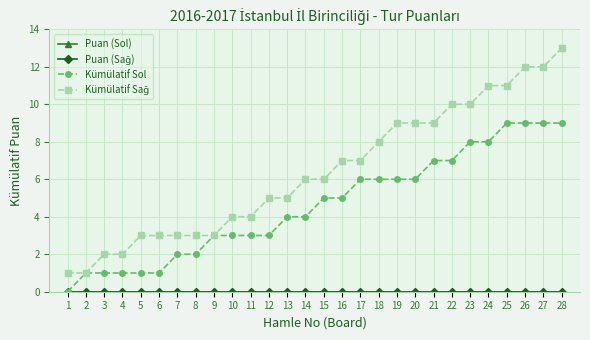

Reading left to right, extract all data points from this chart.

Puan (Sol): 1=0	2=0	3=0	4=0	5=0	6=0	7=0	8=0	9=0	10=0	11=0	12=0	13=0	14=0	15=0	16=0	17=0	18=0	19=0	20=0	21=0	22=0	23=0	24=0	25=0	26=0	27=0	28=0
Puan (Sağ): 1=0	2=0	3=0	4=0	5=0	6=0	7=0	8=0	9=0	10=0	11=0	12=0	13=0	14=0	15=0	16=0	17=0	18=0	19=0	20=0	21=0	22=0	23=0	24=0	25=0	26=0	27=0	28=0
Kümülatif Sol: 1=0	2=1	3=1	4=1	5=1	6=1	7=2	8=2	9=3	10=3	11=3	12=3	13=4	14=4	15=5	16=5	17=6	18=6	19=6	20=6	21=7	22=7	23=8	24=8	25=9	26=9	27=9	28=9
Kümülatif Sağ: 1=1	2=1	3=2	4=2	5=3	6=3	7=3	8=3	9=3	10=4	11=4	12=5	13=5	14=6	15=6	16=7	17=7	18=8	19=9	20=9	21=9	22=10	23=10	24=11	25=11	26=12	27=12	28=13